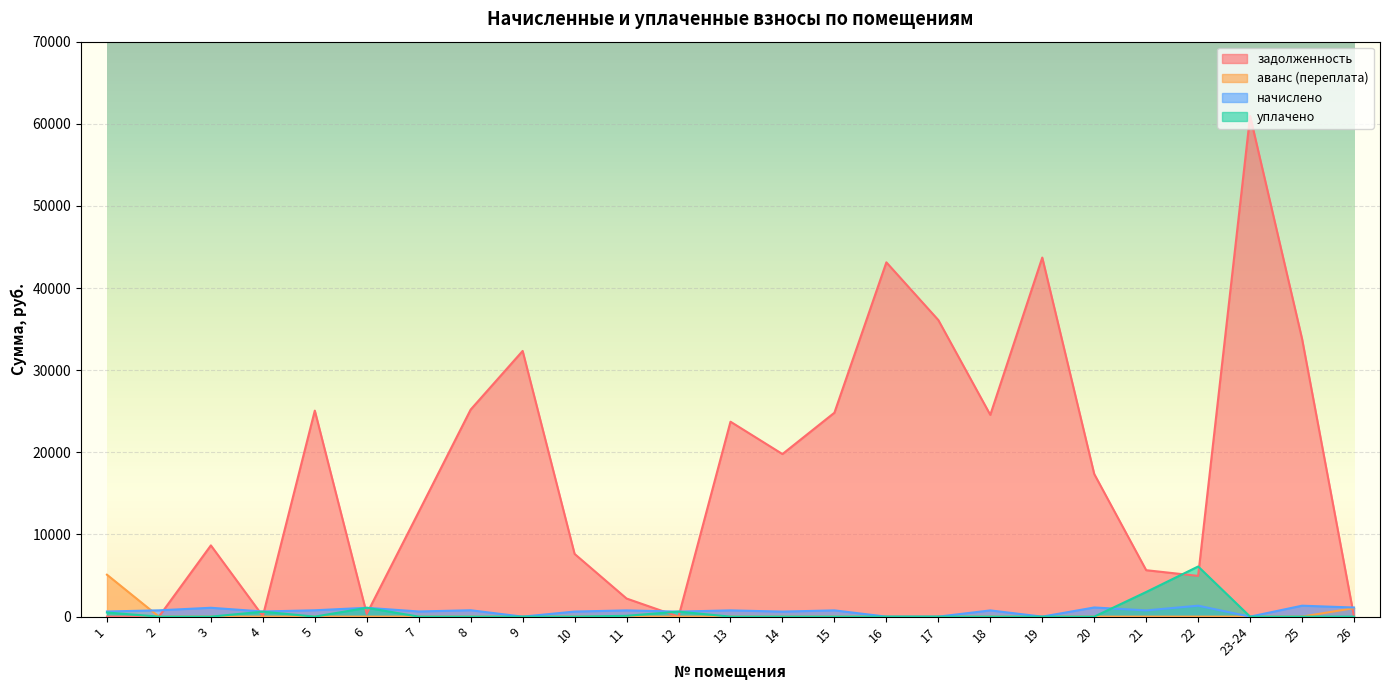

At which label does аванс (переплата) reach its minimum?

2